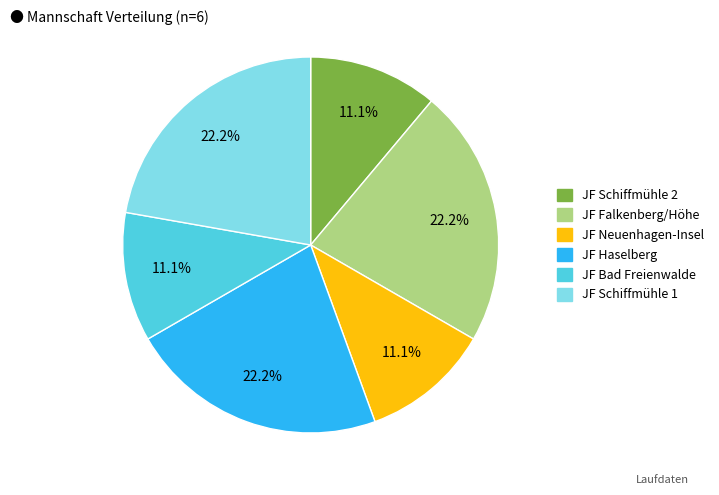

How much of the chart is everything except JF Schiffmühle 1?

77.8%